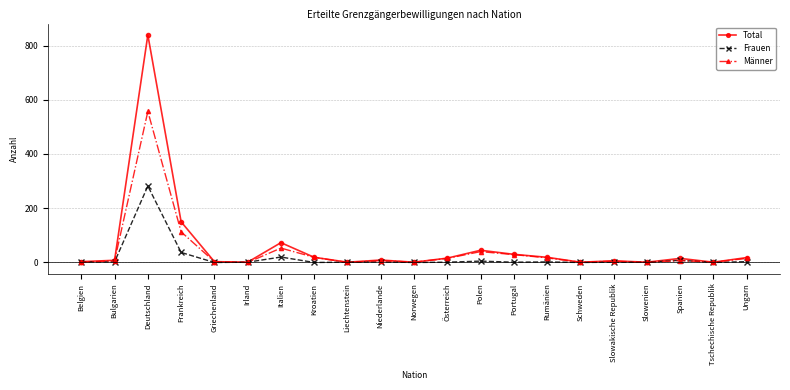

At how many categories does at least one series exceed 519?

1